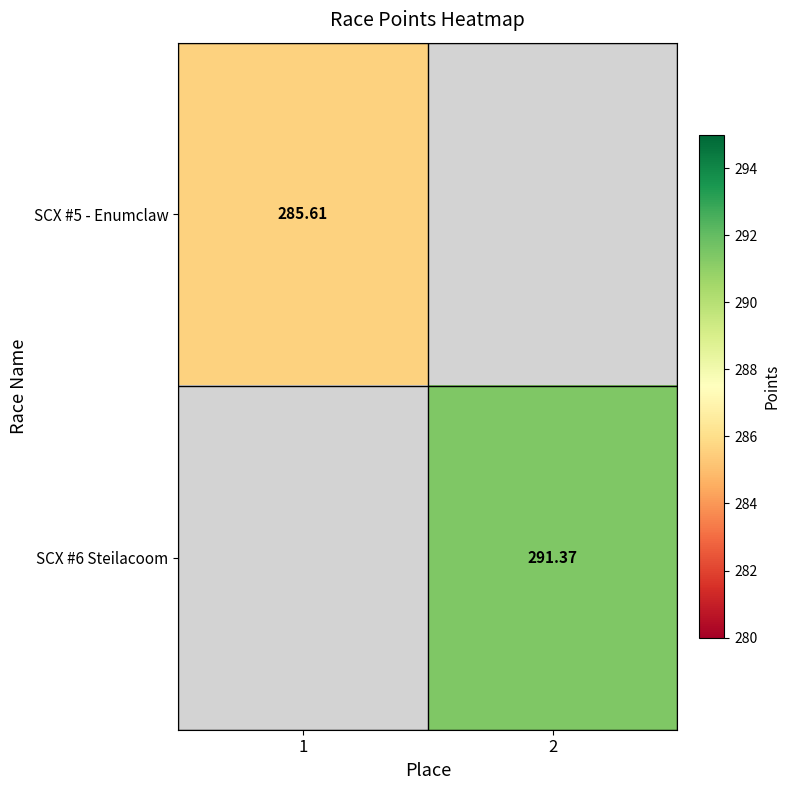

List the series in order of their overall mean, highest first.

SCX #5 - Enumclaw, SCX #6 Steilacoom